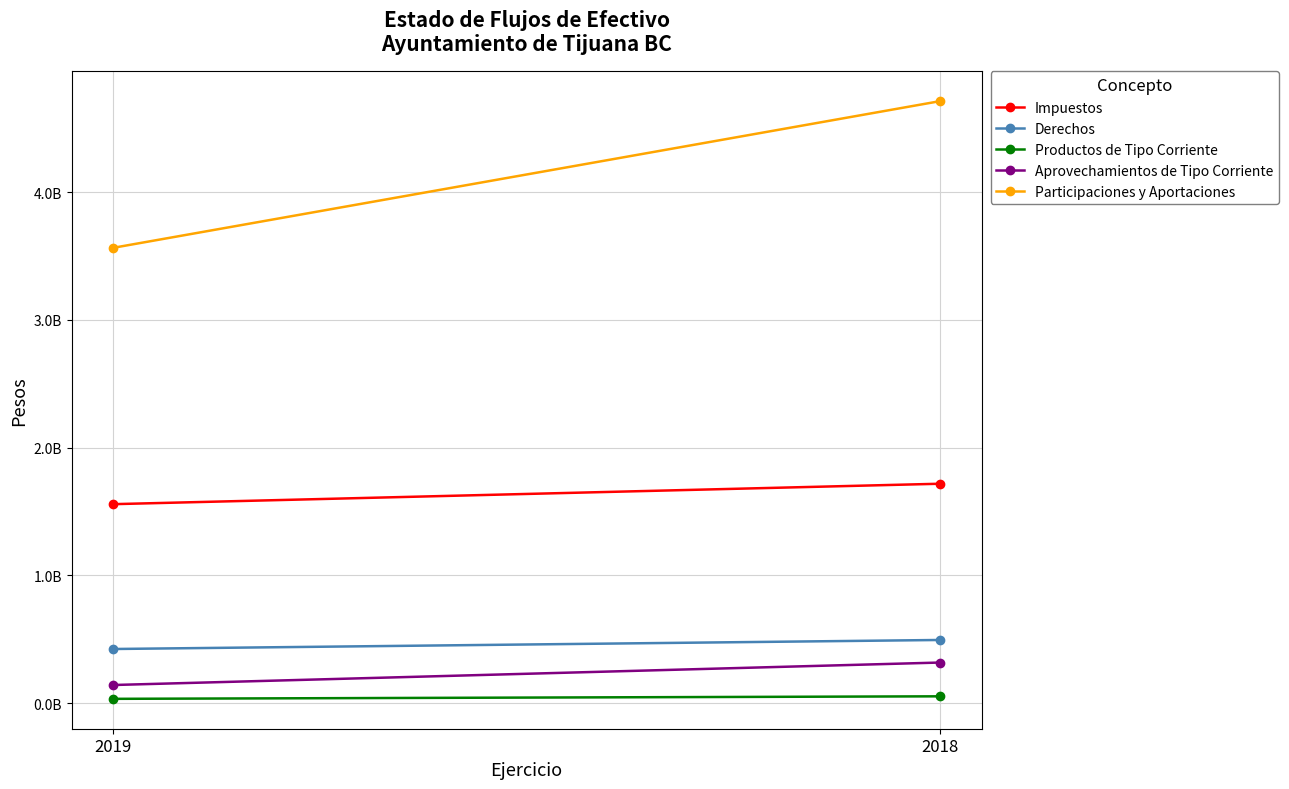

Which series has the largest total across all categories?

Participaciones y Aportaciones